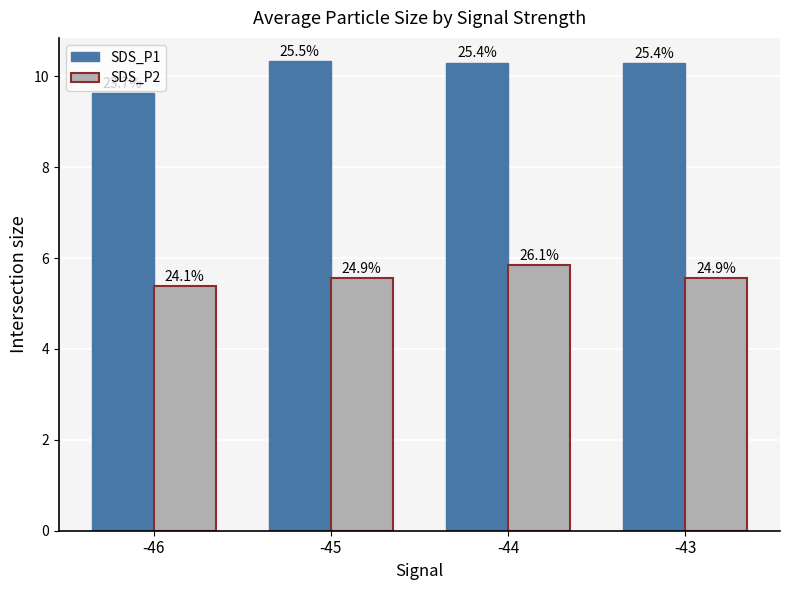

At which label does SDS_P1 reach its peak?

-45